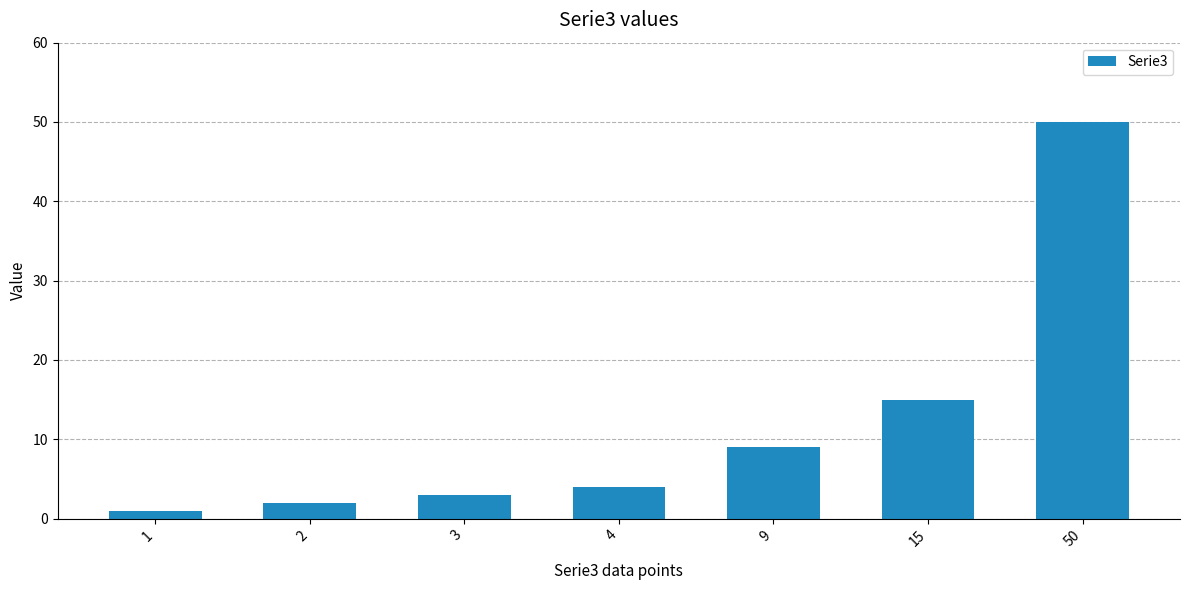

Reading right to left, extract all data points from this chart.

50=50	15=15	9=9	4=4	3=3	2=2	1=1